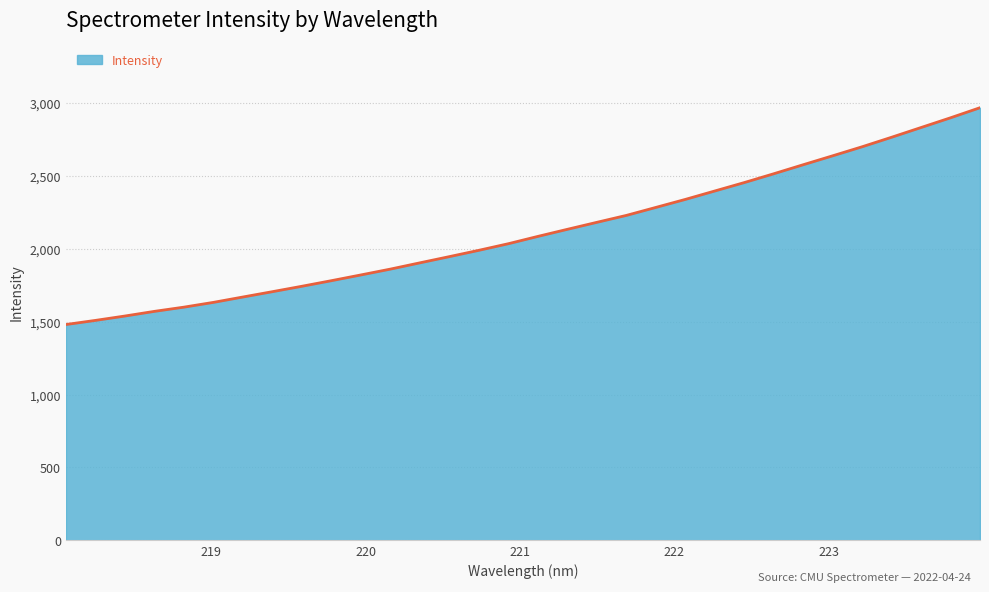

What is the greatest value displayed?

2968.6